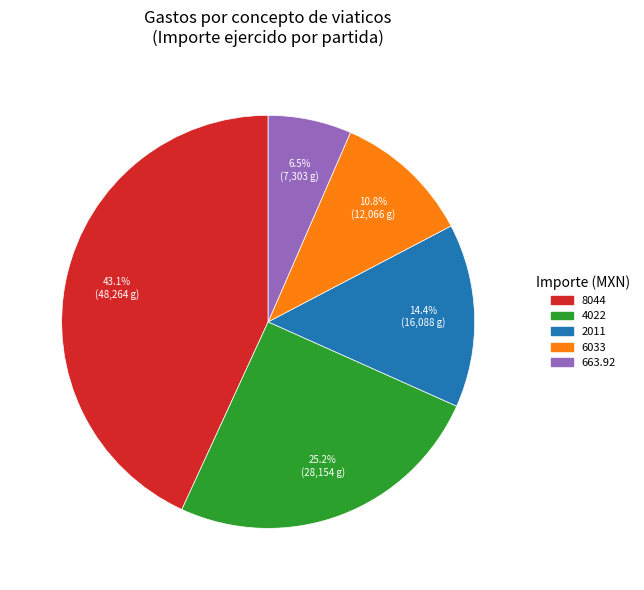

Is there any slice that represents more than half of the pie?

No